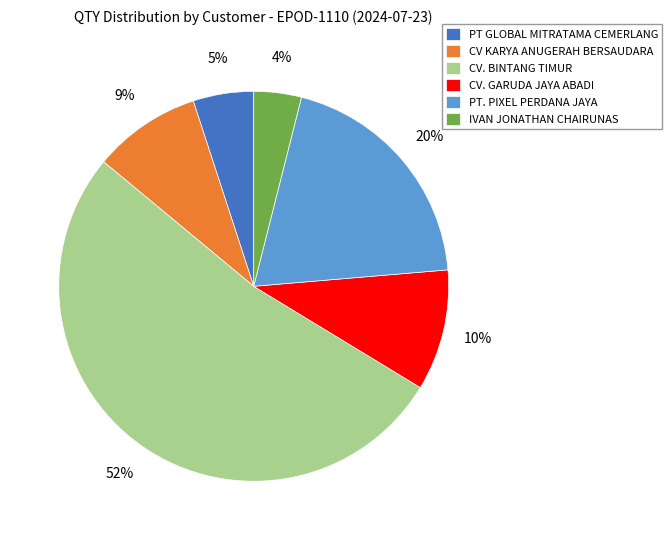

Which category has the smallest portion of the pie?

IVAN JONATHAN CHAIRUNAS